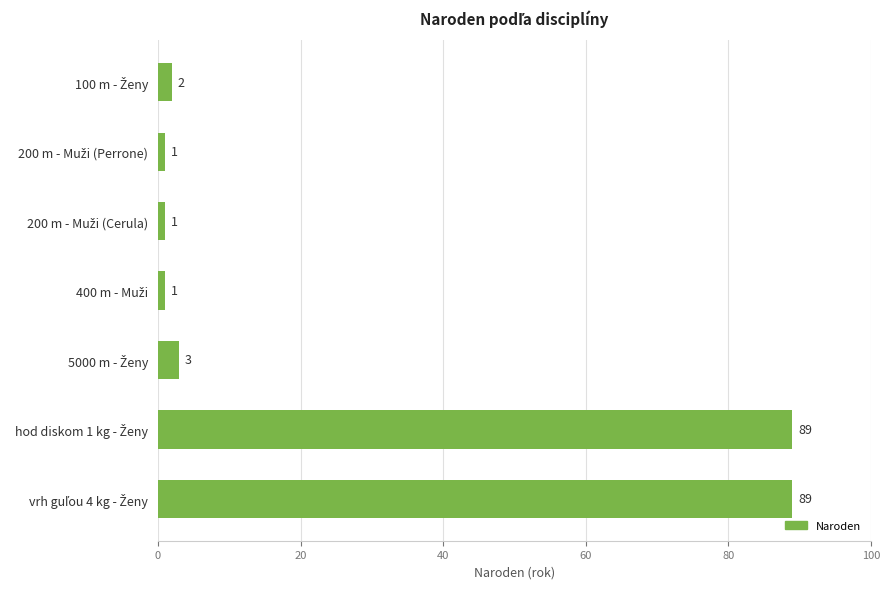

How many bars are there in total?

7